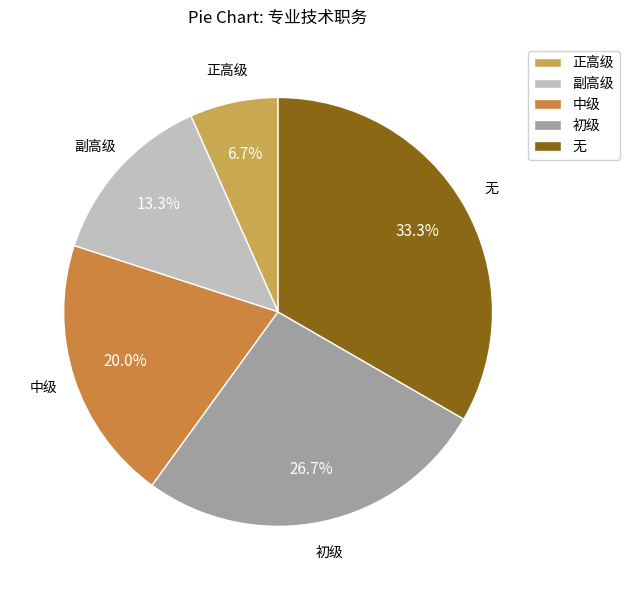

How many slices are in this pie chart?

5